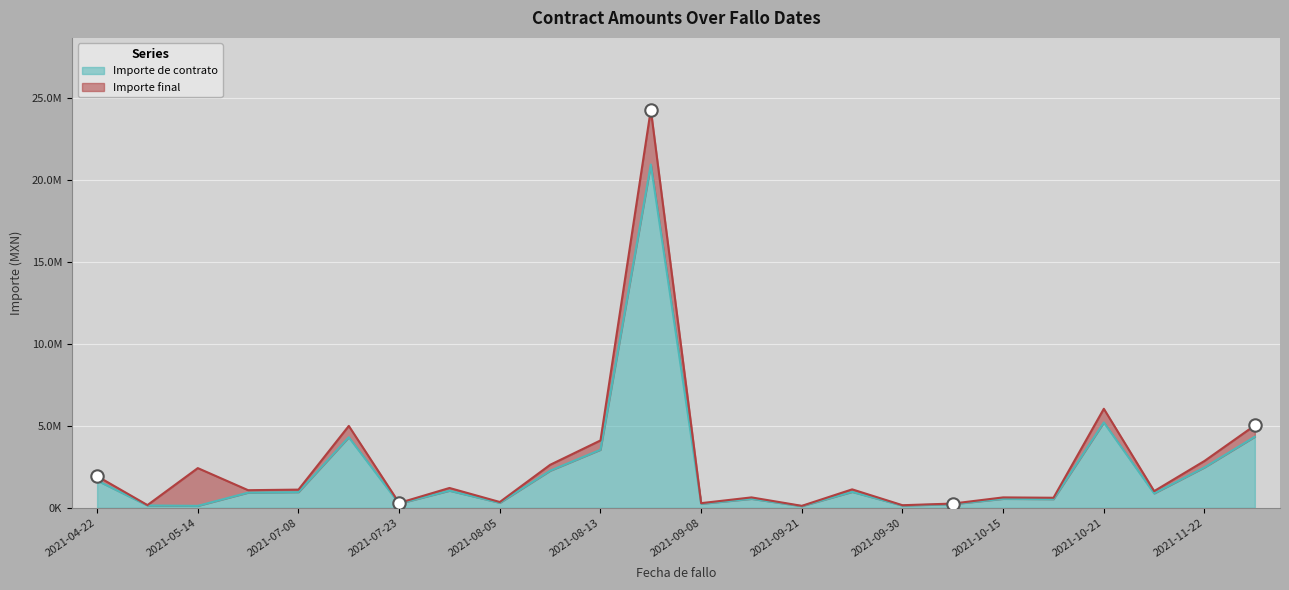

Which series has the largest total across all categories?

Importe final